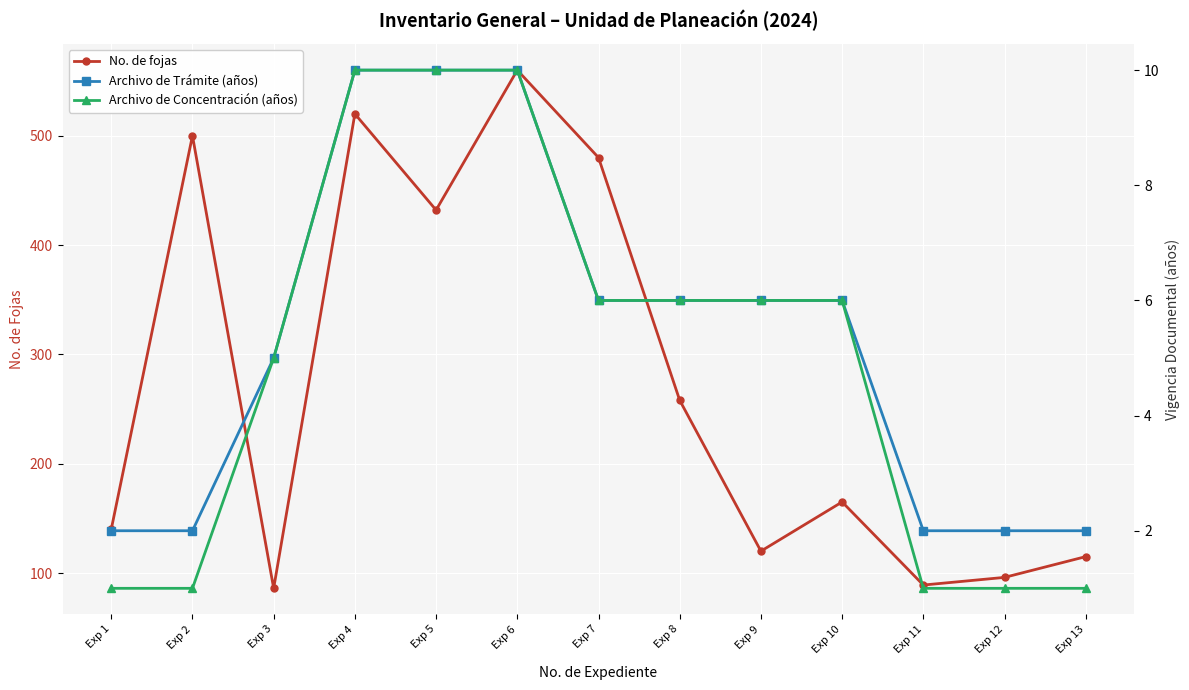

True or false: No. de fojas and Archivo de Concentración (años) intersect in this chart.

False